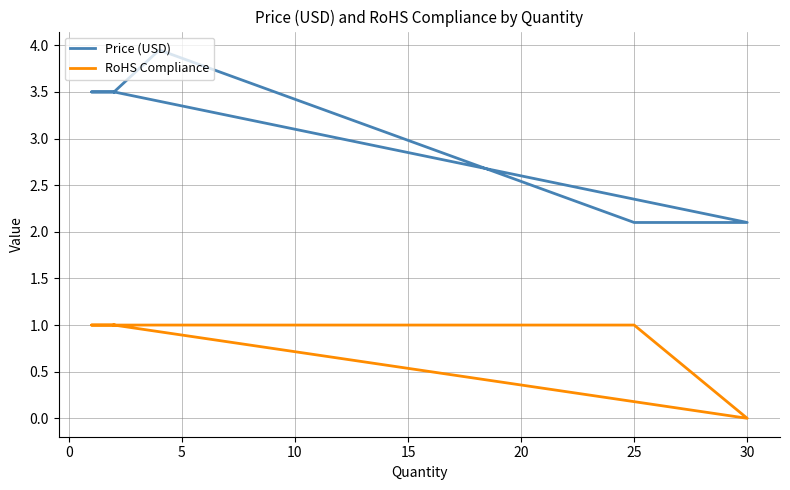

What is the greatest value displayed?

4.0